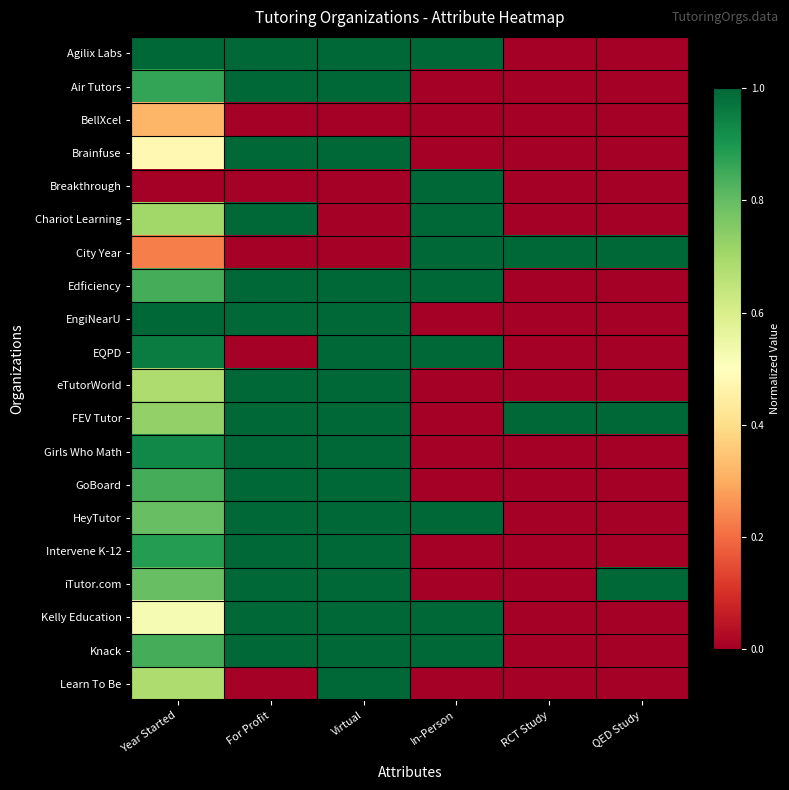

Which label corresponds to the smallest value in the chart?

RCT Study